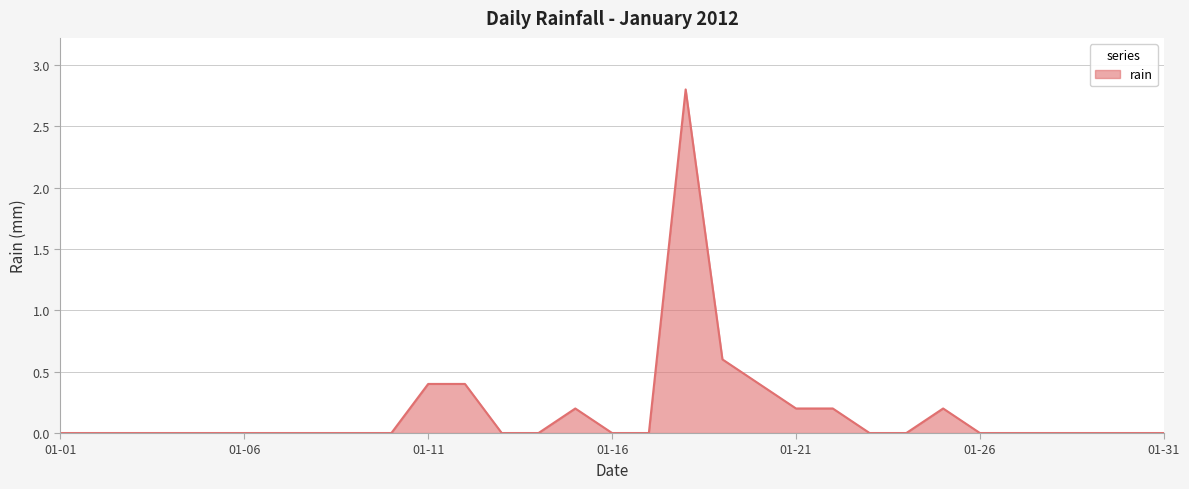

The chart shows a value of 0.1 at 01-11. True or false?

False